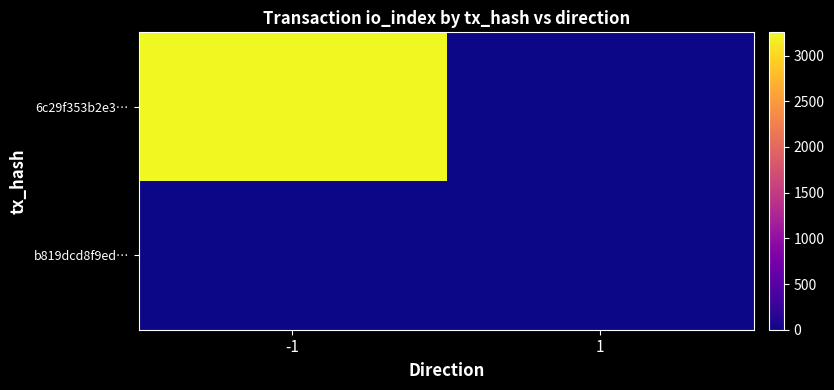

Which series has the largest range (max minus min)?

6c29f353b2e3…